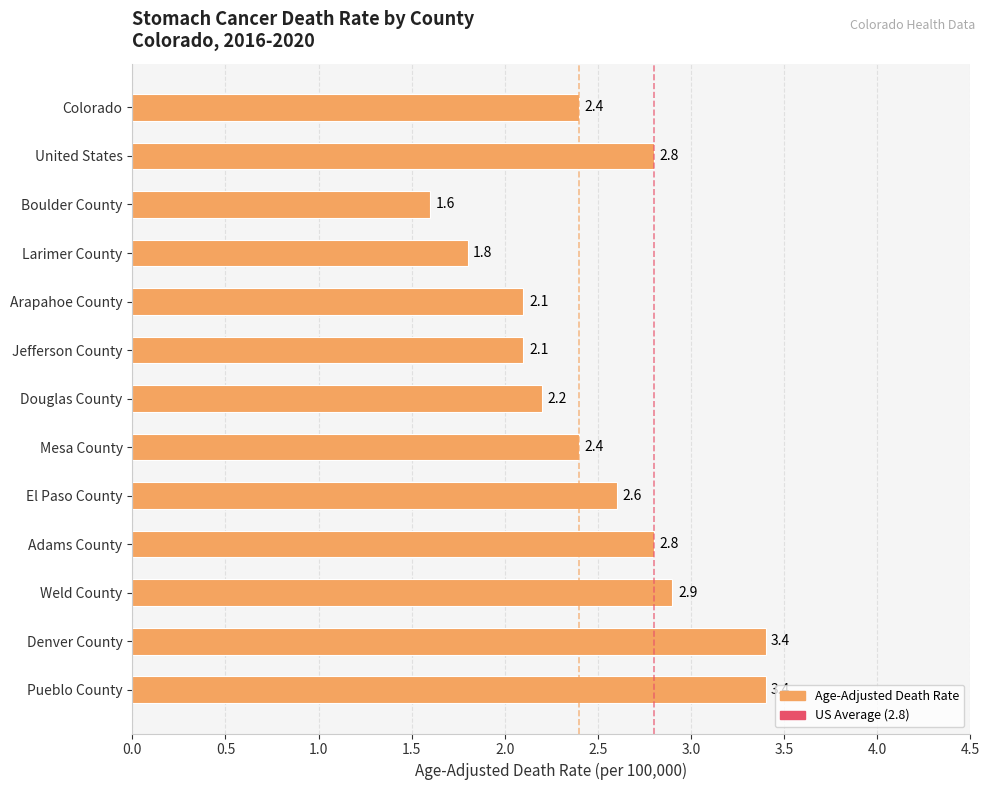

What is the ratio of the value at El Paso County to the value at Weld County?

0.9